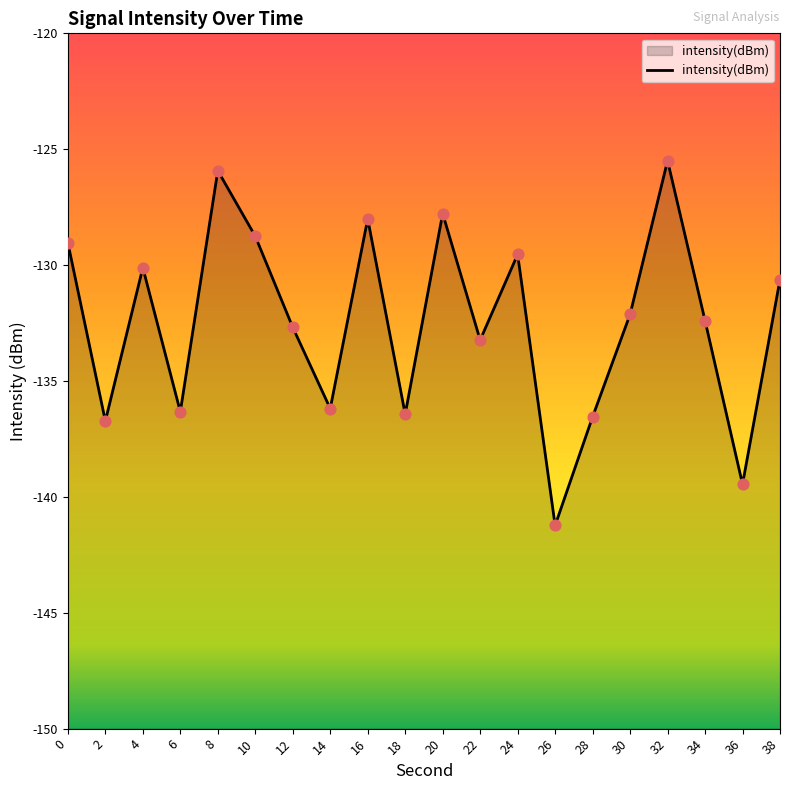

What is the change in value from 8 to 22?

-7.3